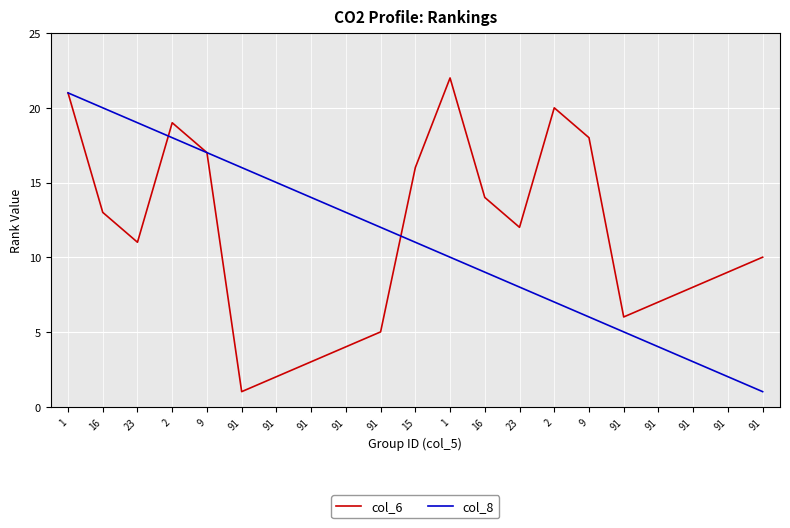

List the labels in order of col_6 value, largest first.

1, 1, 2, 2, 9, 9, 15, 16, 16, 23, 23, 91, 91, 91, 91, 91, 91, 91, 91, 91, 91